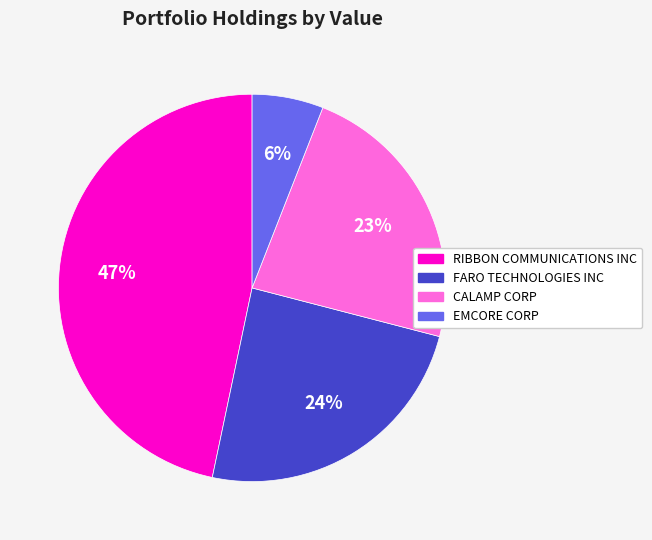

To the nearest percent, what percentage of the pie is RIBBON COMMUNICATIONS INC?

47%